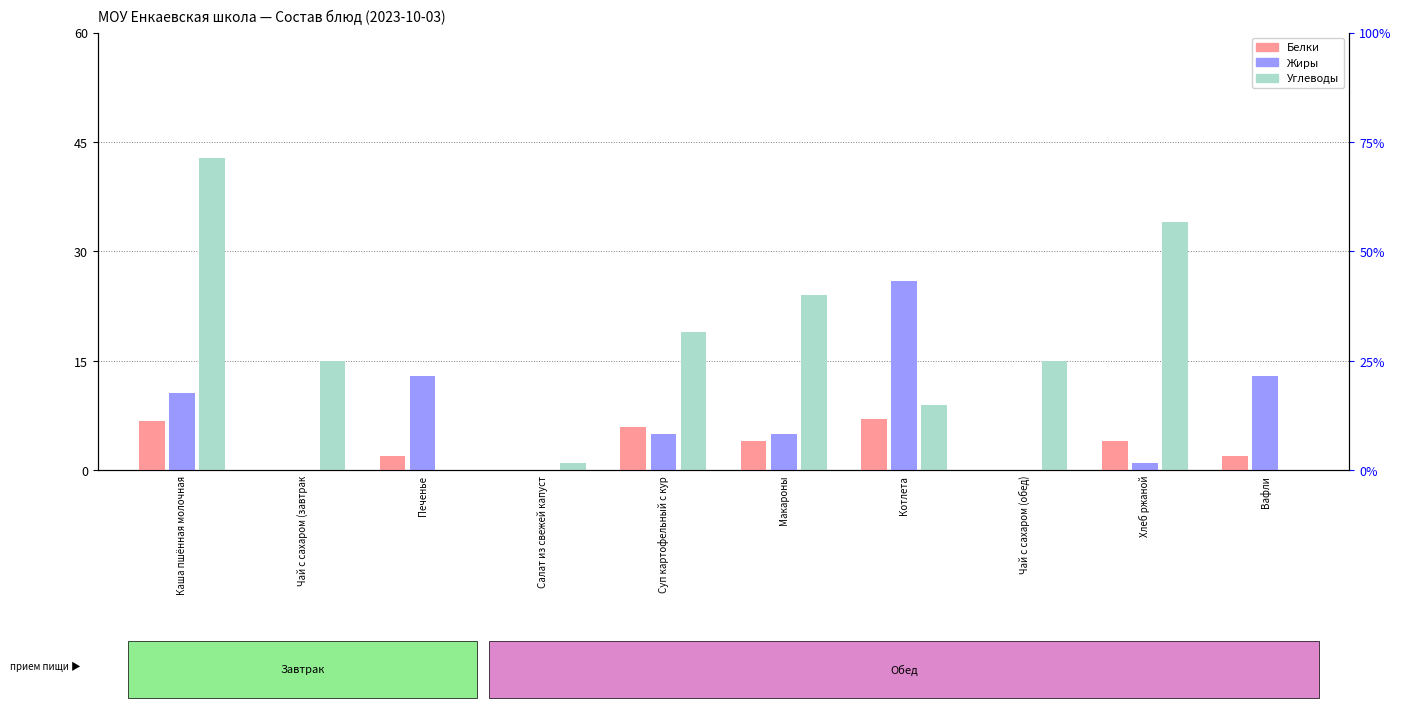

True or false: Жиры has a value of 0.0 at Салат из свежей капуст.

True